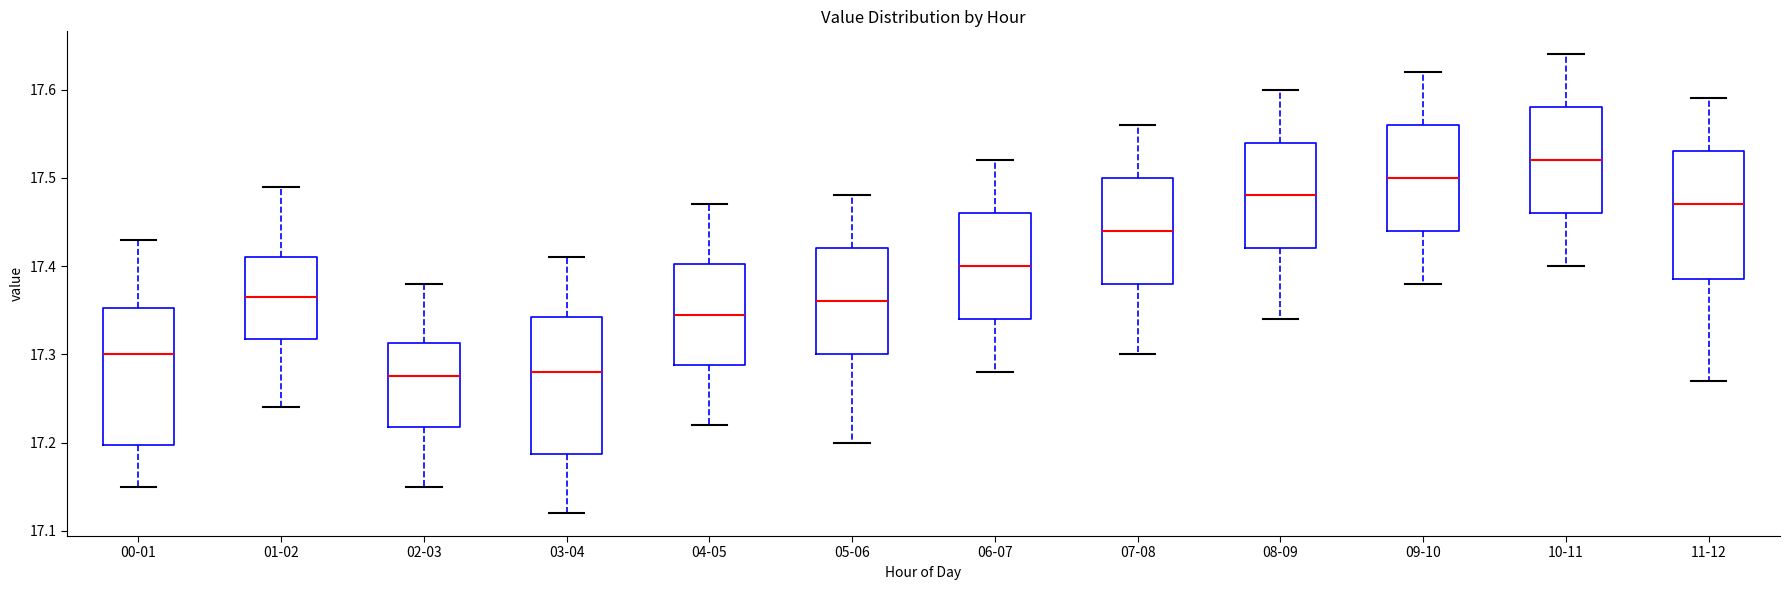

Where does the lower whisker of the box for 07-08 end on the y-axis? The values are not printed on the chart, so give them approximately, as read against the axis.

17.30